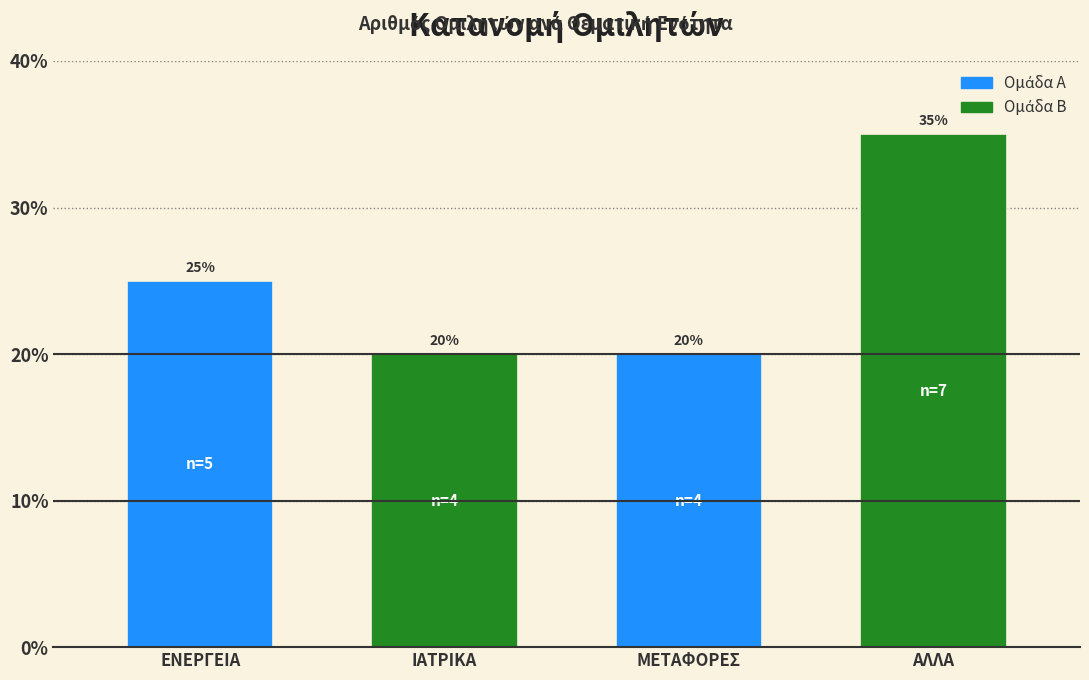

Reading left to right, extract all data points from this chart.

ΕΝΕΡΓΕΙΑ=25	ΙΑΤΡΙΚΑ=20	ΜΕΤΑΦΟΡΕΣ=20	ΑΛΛΑ=35